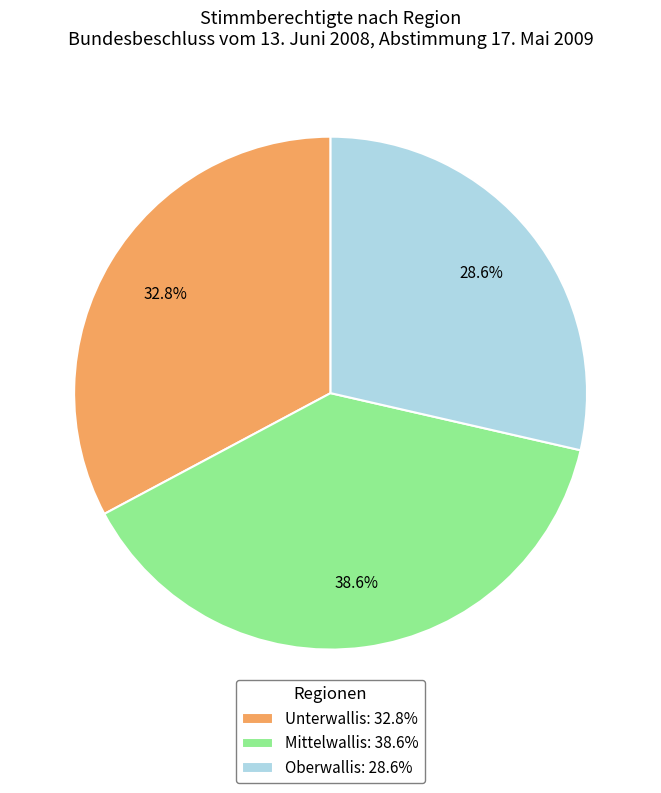

To the nearest percent, what is the average slice percentage?

33%